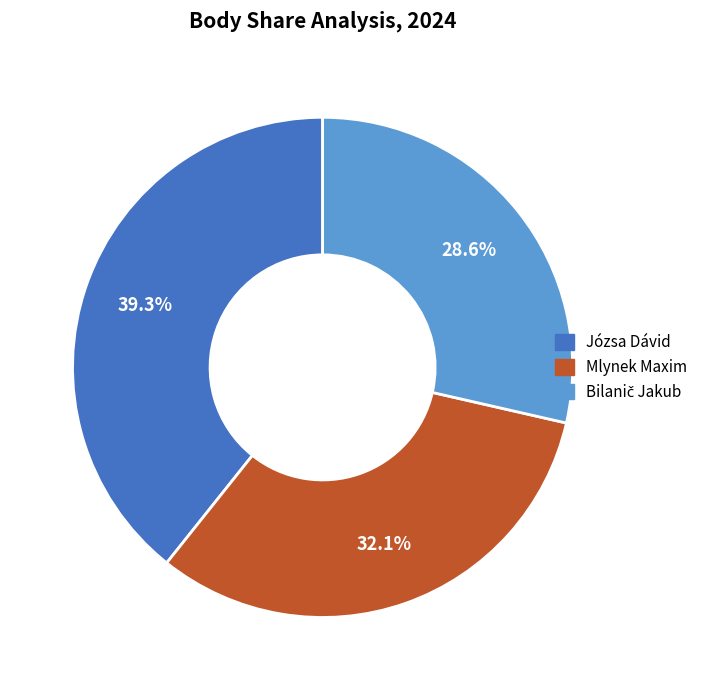

Combined, do Józsa Dávid and Mlynek Maxim account for over 50%?

Yes